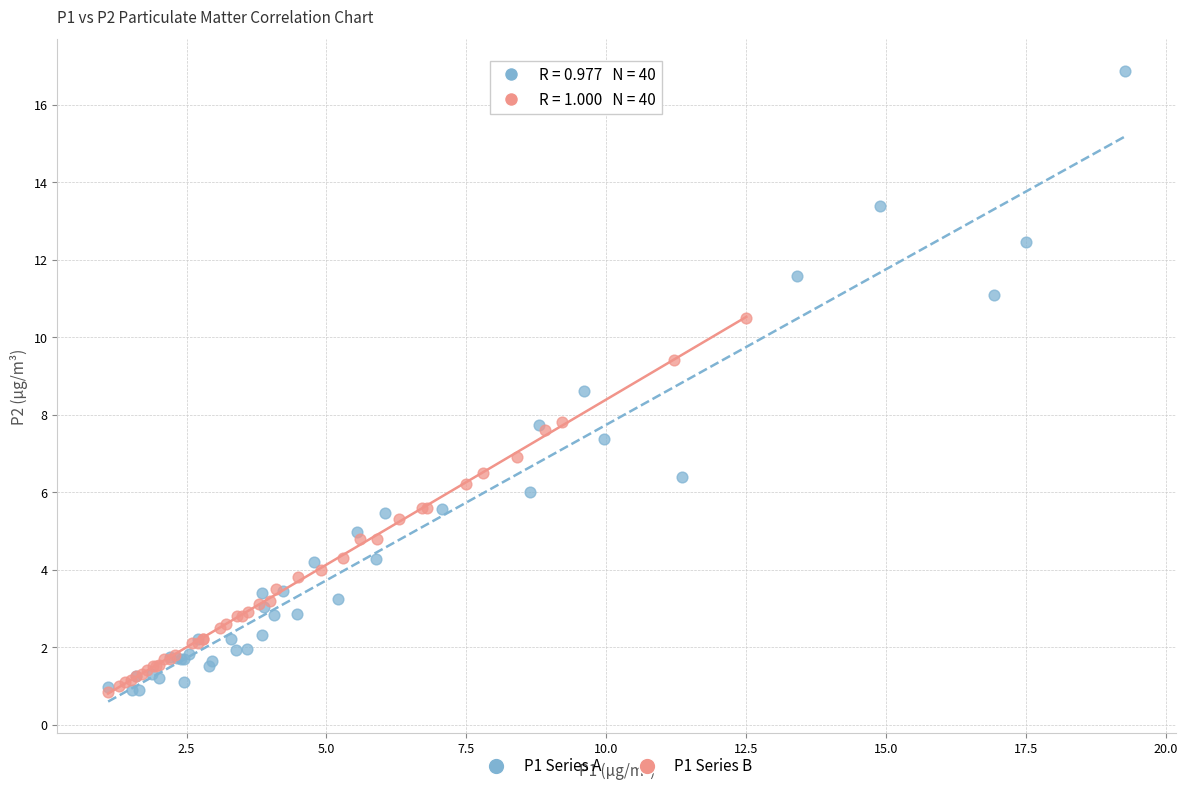

Which series reaches the maximum Y coordinate?

P1 Series A